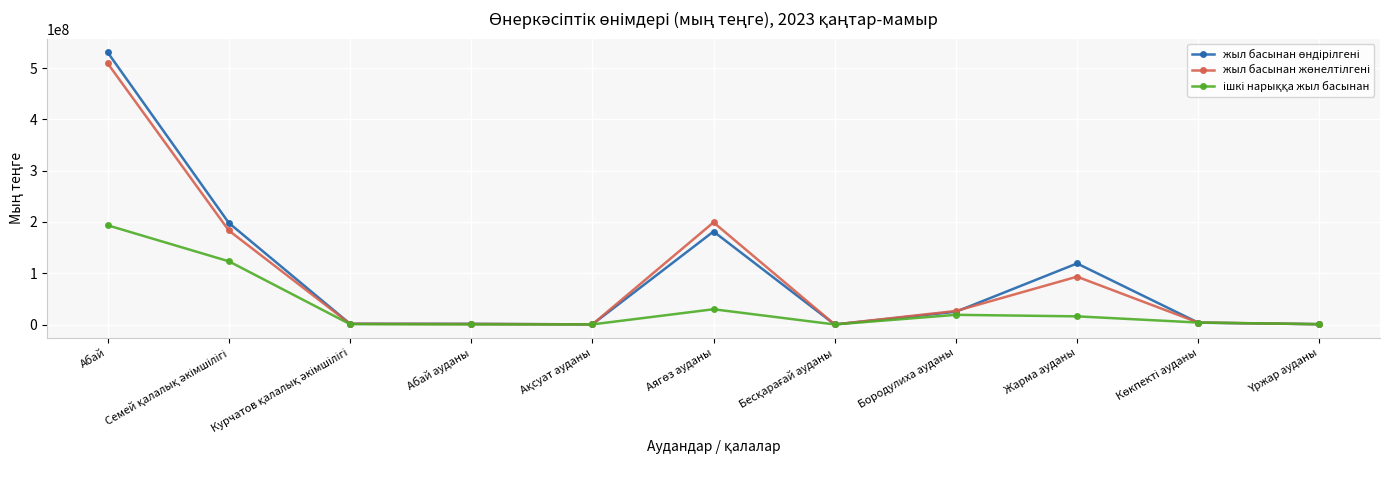

What is the greatest value displayed?

530608776